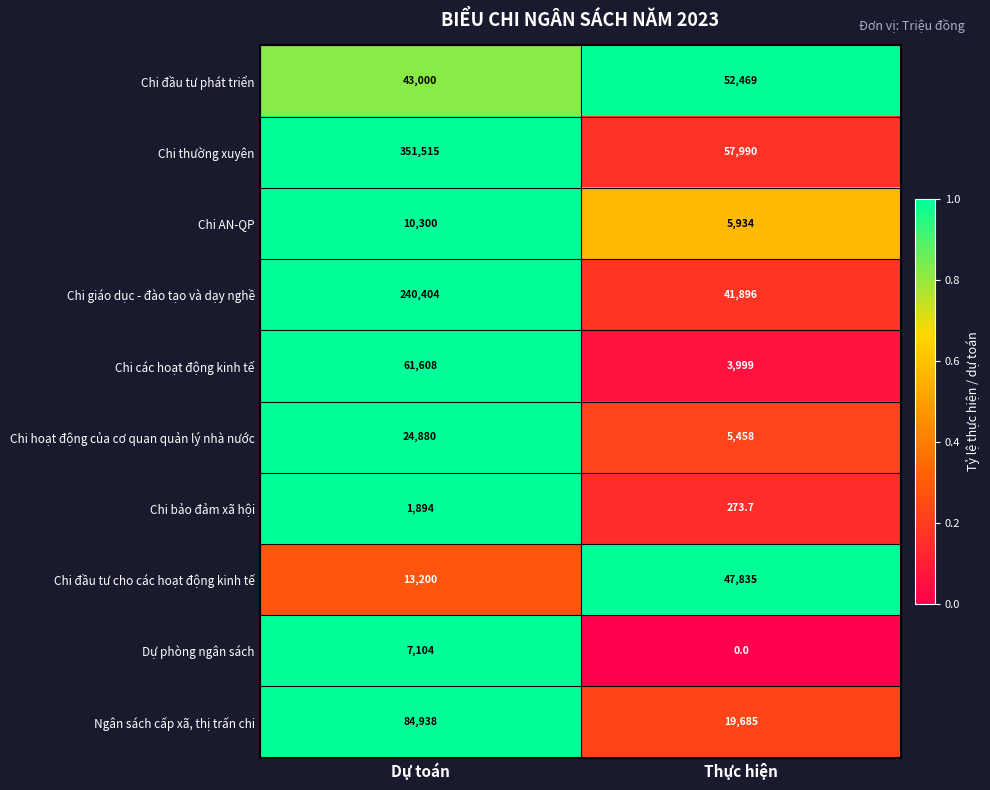

Reading left to right, extract all data points from this chart.

Chi đầu tư phát triển: Dự toán=43000.0	Thực hiện=52469.0
Chi thường xuyên: Dự toán=351515.0	Thực hiện=57990.0
Chi AN-QP: Dự toán=10300.0	Thực hiện=5934.0
Chi giáo dục - đào tạo và dạy nghề: Dự toán=240404.0	Thực hiện=41896.0
Chi các hoạt động kinh tế: Dự toán=61608.0	Thực hiện=3999.0
Chi hoạt động của cơ quan quản lý nhà nước: Dự toán=24880.0	Thực hiện=5458.0
Chi bảo đảm xã hội: Dự toán=1894.0	Thực hiện=273.7
Chi đầu tư cho các hoạt động kinh tế: Dự toán=13200.0	Thực hiện=47835.0
Dự phòng ngân sách: Dự toán=7104.0	Thực hiện=0.0
Ngân sách cấp xã, thị trấn chi: Dự toán=84938.0	Thực hiện=19685.0